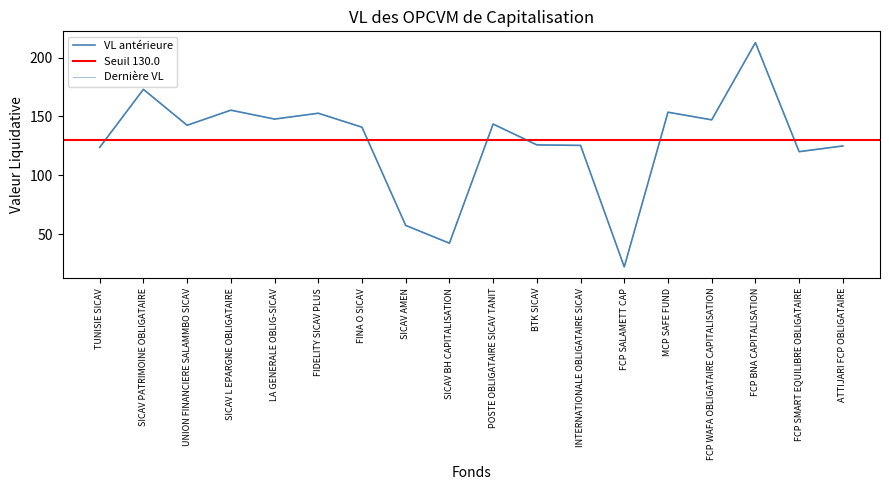

Which label corresponds to the smallest value in the chart?

FCP SALAMETT CAP